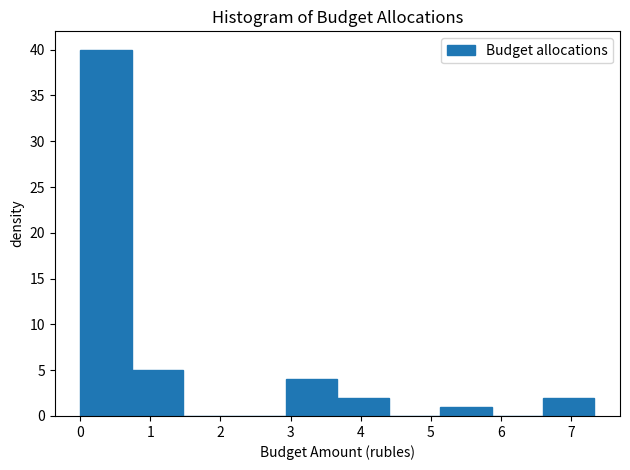

Which range on the x-axis has the tallest bar?

0.0 to 0.7